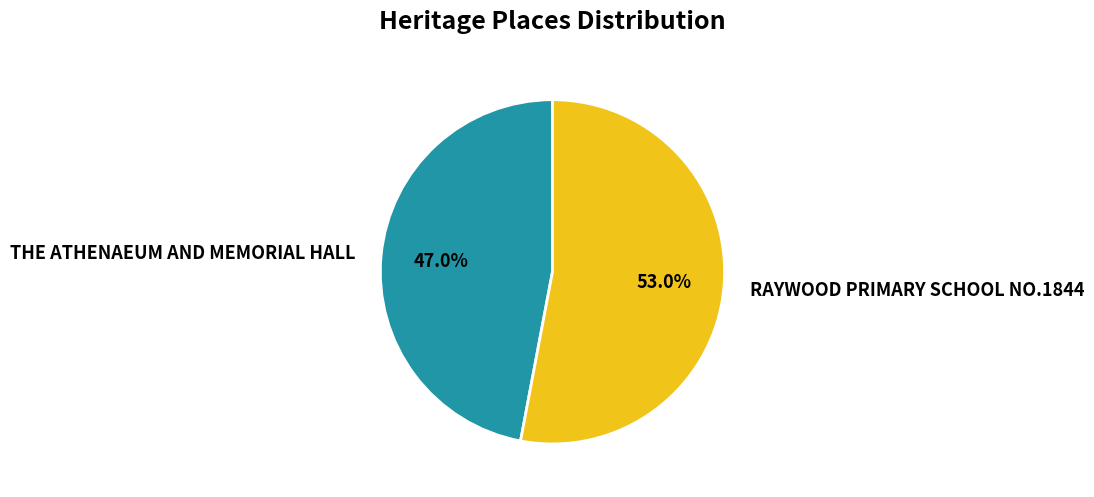

Is there any slice that represents more than half of the pie?

Yes